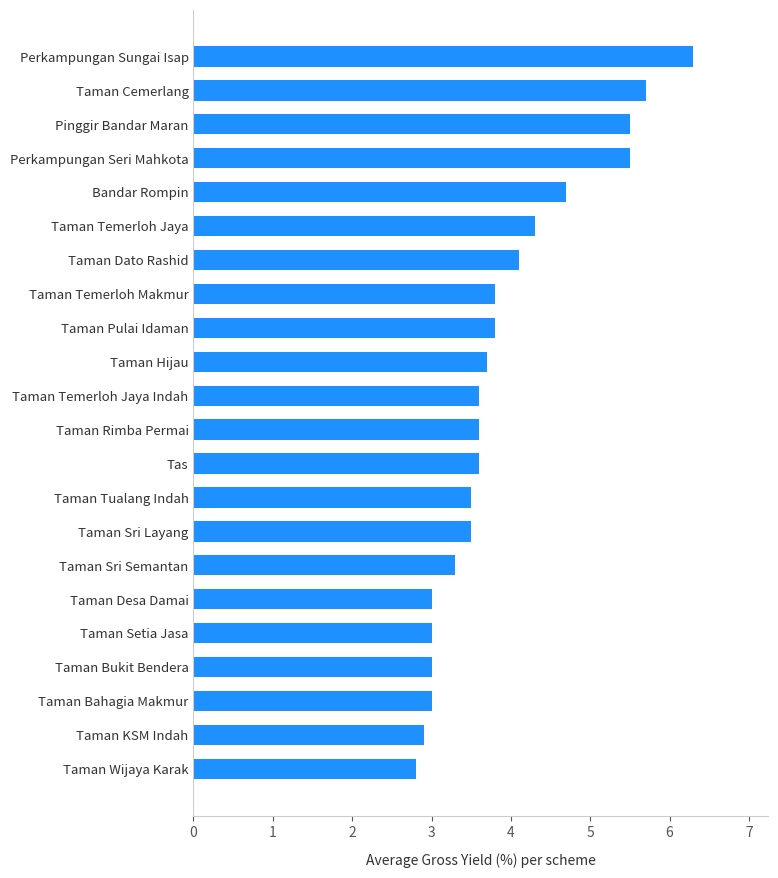

What is the sum of the values at Taman KSM Indah and Perkampungan Sungai Isap?

9.2